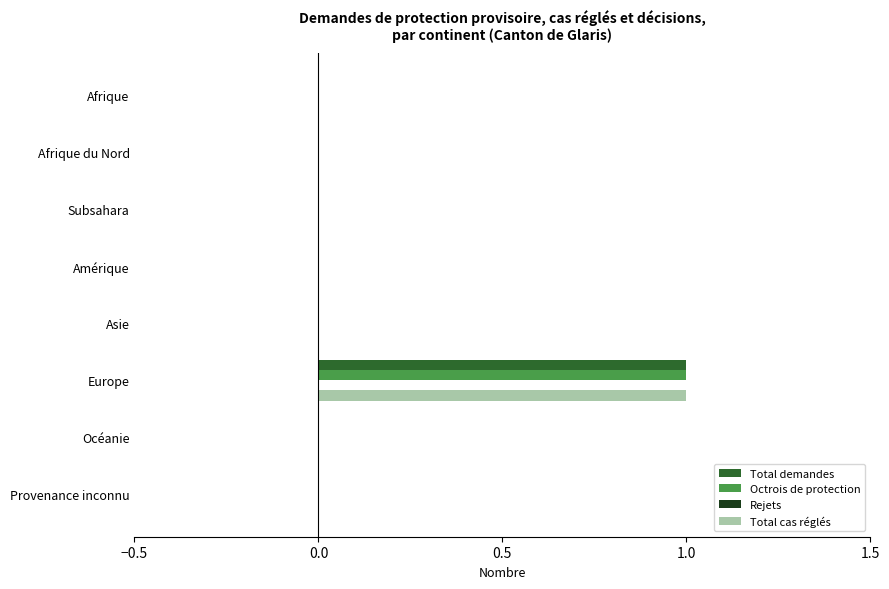

What is the highest value of the Total demandes series?

1